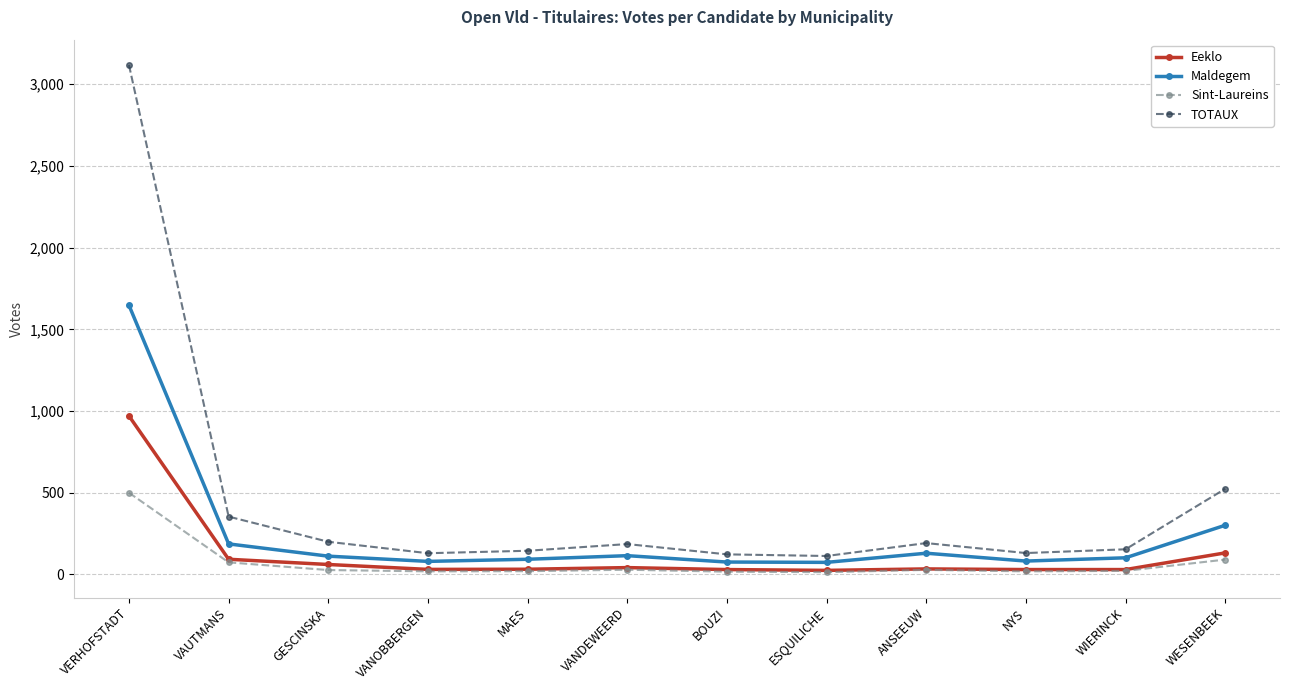

What is the difference between the second highest and second lowest values in the TOTAUX series?

401